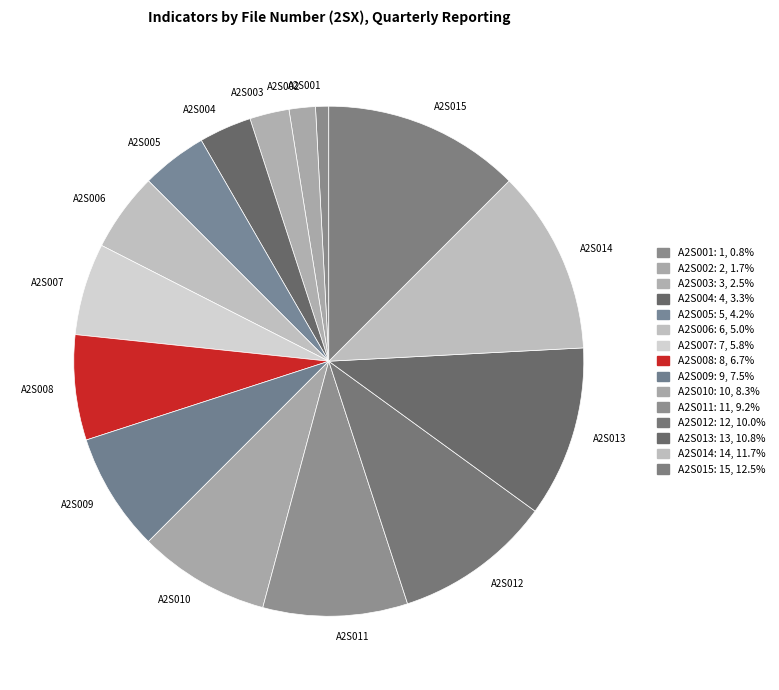

Does any single category account for the majority?

No